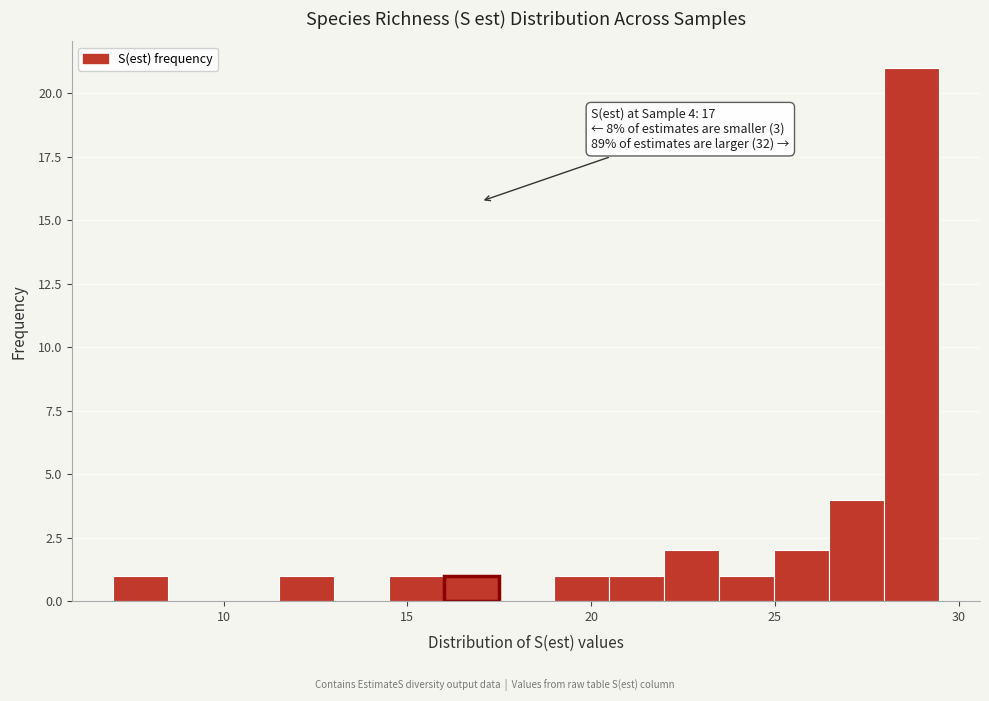

Around what value on the x-axis is the tallest bar? Give the approximate position of its centre, as read against the axis.

28.5